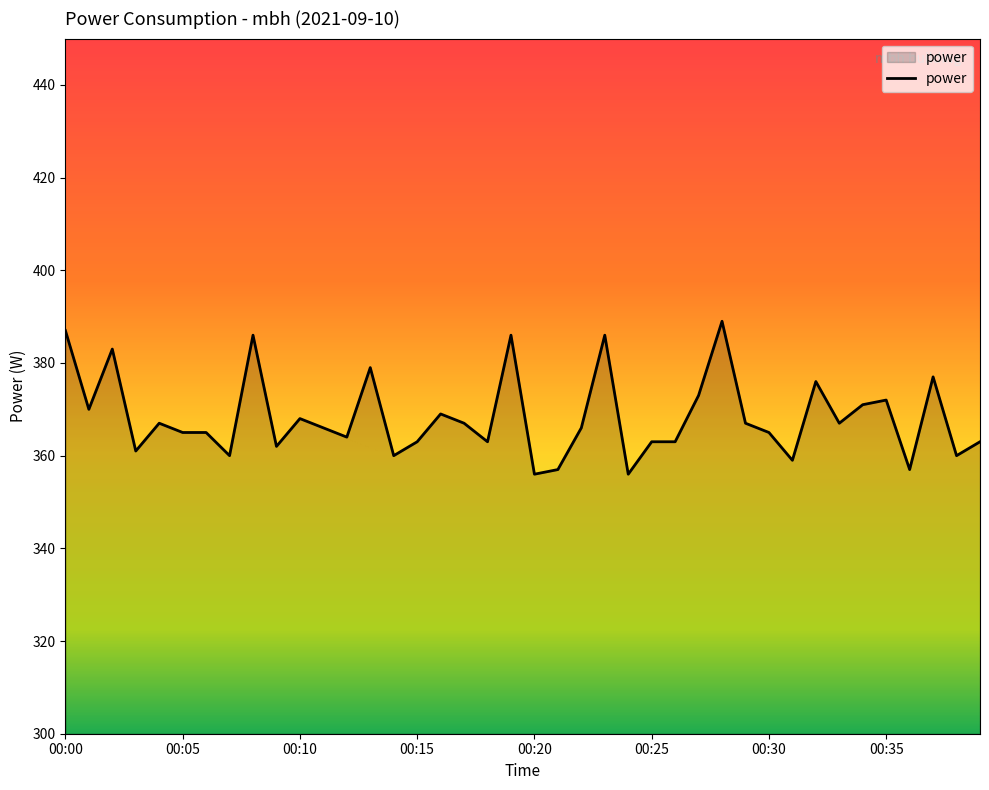

What is the maximum value shown in the chart?

389